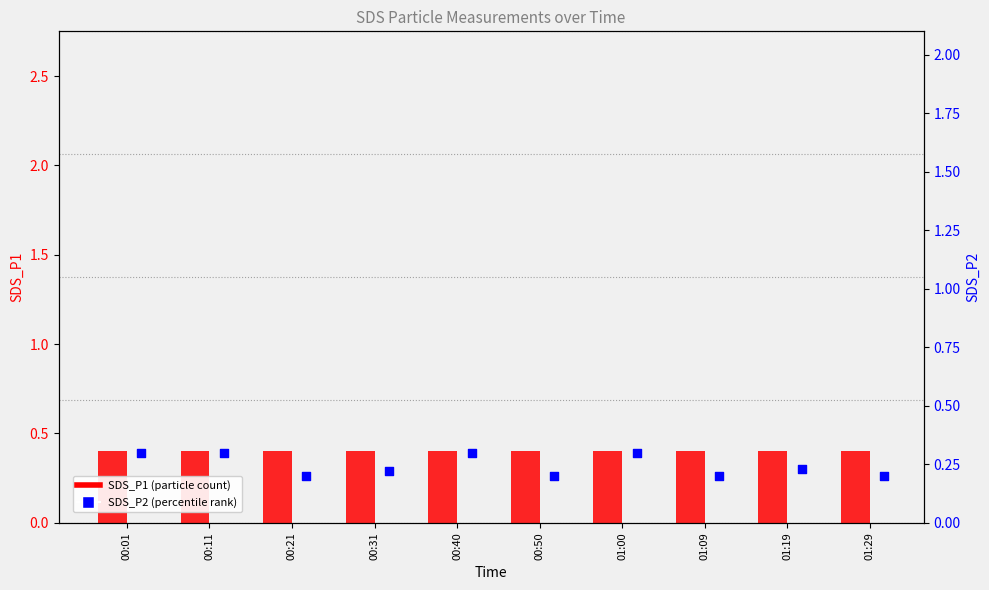

Which series contains the lowest Y value?

SDS_P2